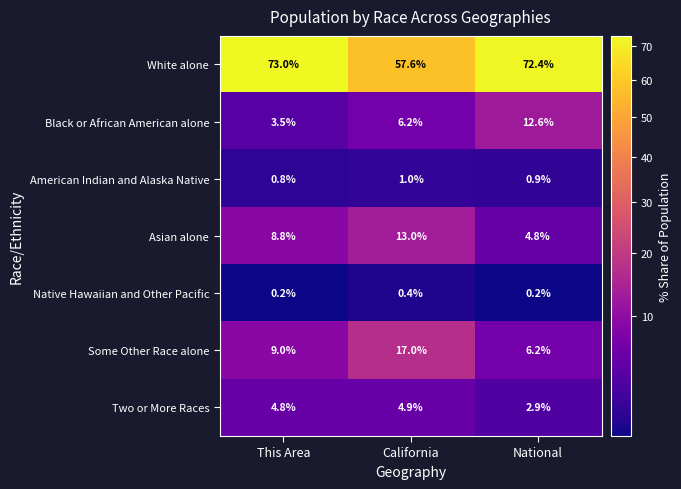

Reading left to right, transcribe all the data shown in this chart.

White alone: This Area=73.0	California=57.6	National=72.4
Black or African American alone: This Area=3.5	California=6.2	National=12.6
American Indian and Alaska Native: This Area=0.8	California=1.0	National=0.9
Asian alone: This Area=8.8	California=13.0	National=4.8
Native Hawaiian and Other Pacific: This Area=0.2	California=0.4	National=0.2
Some Other Race alone: This Area=9.0	California=17.0	National=6.2
Two or More Races: This Area=4.8	California=4.9	National=2.9